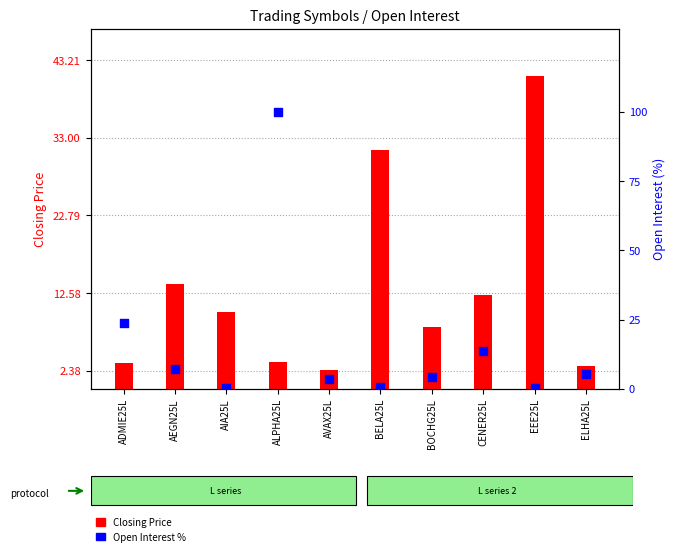

Which series contains the lowest Y value?

Open Interest %